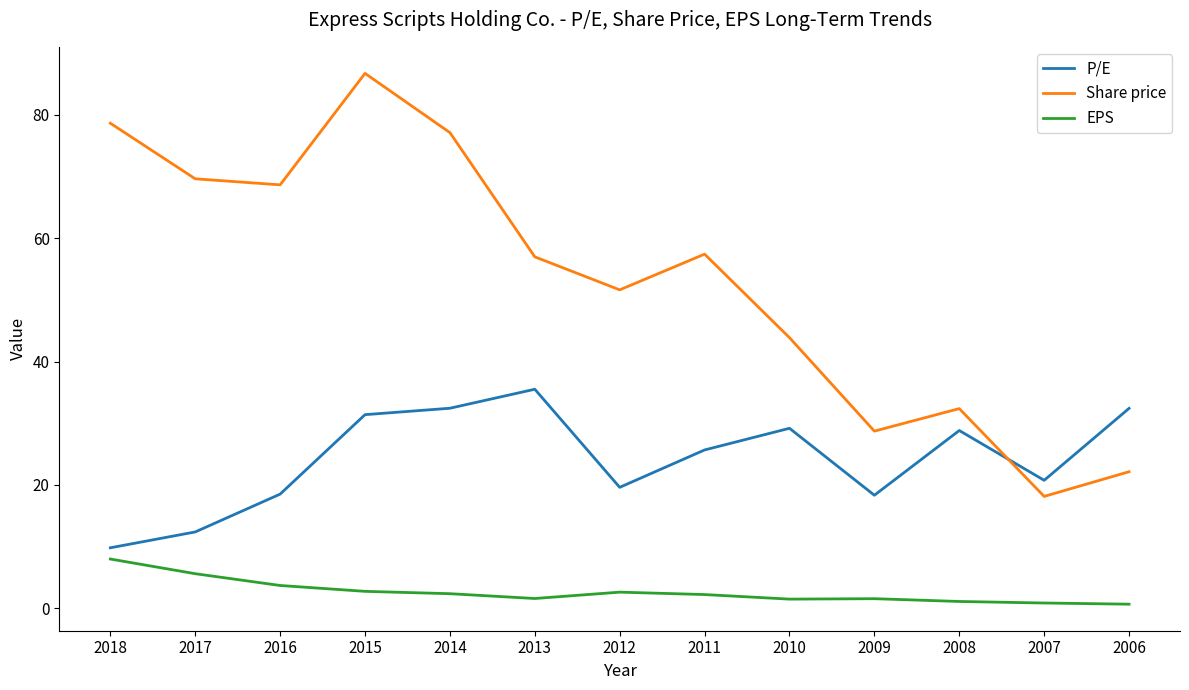

What is the difference between the P/E values at 2007 and 2011?

4.9